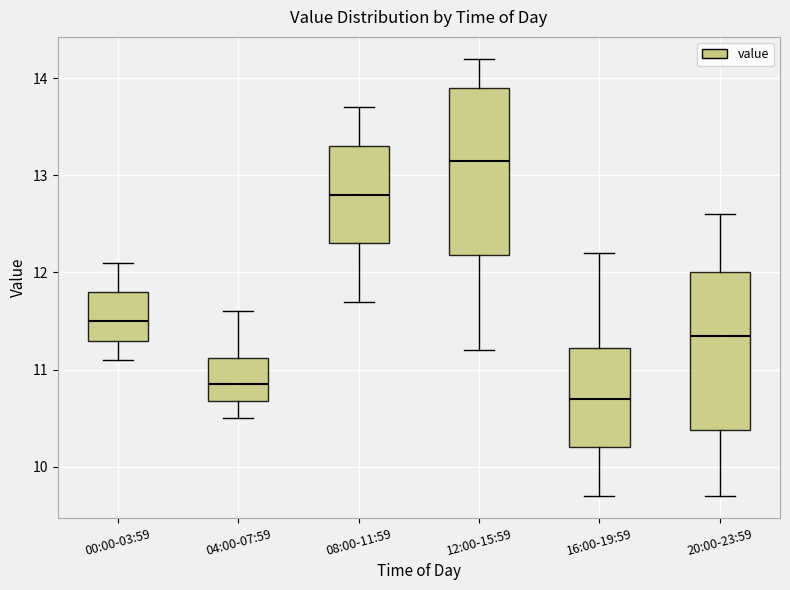

Comparing the boxes themselves (not the whiskers), which one is the tallest?

12:00-15:59